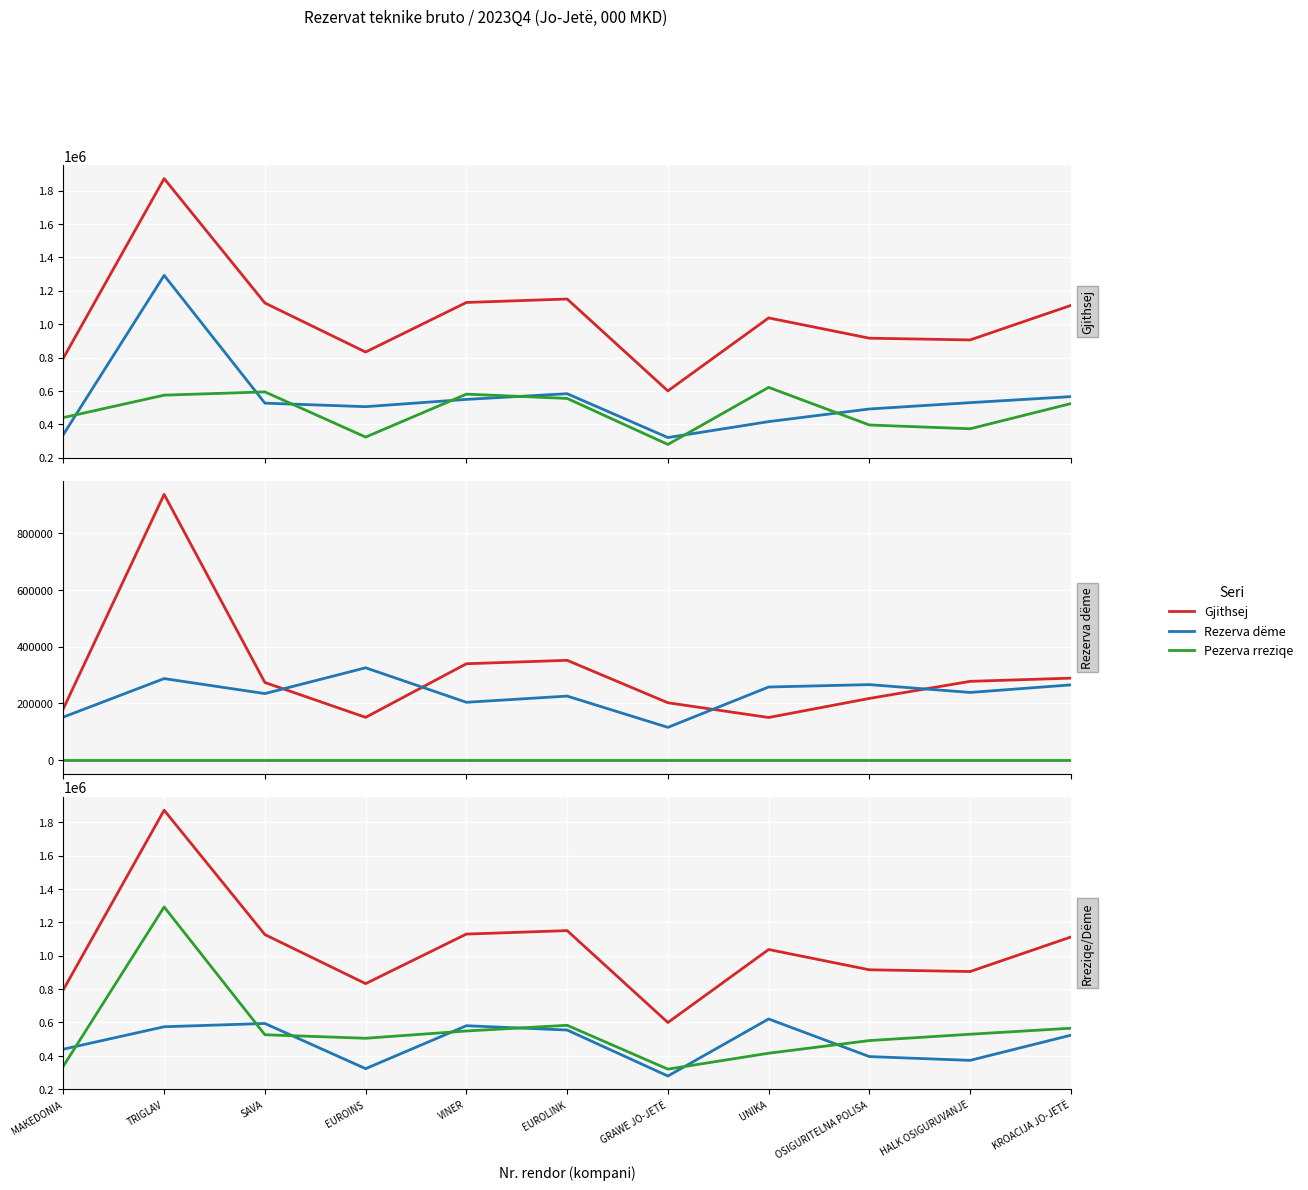

In Gjithsej rezerva për dëmet (col_5), how many points are lower than both neighbors (excluding endpoints)?

2